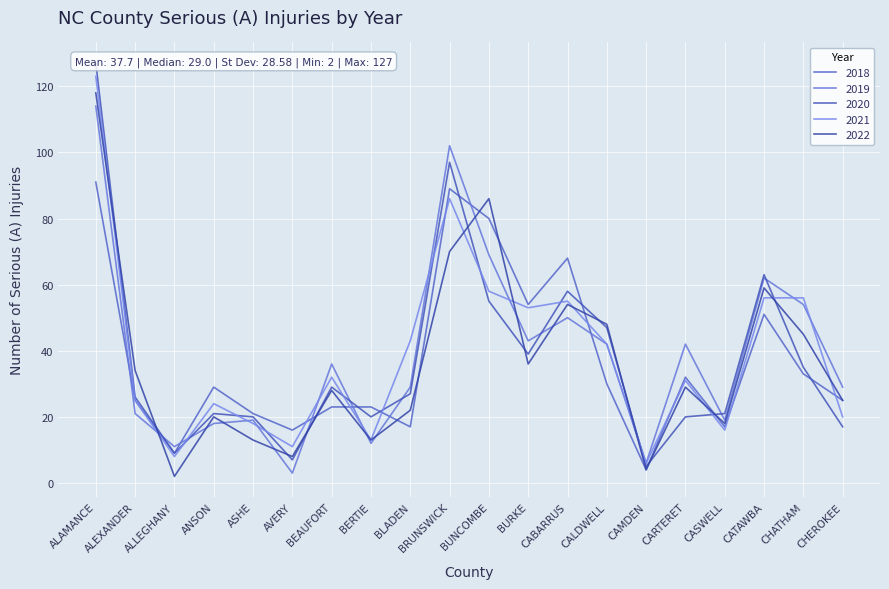

Between AVERY and BUNCOMBE, which series saw the biggest shift?

2022